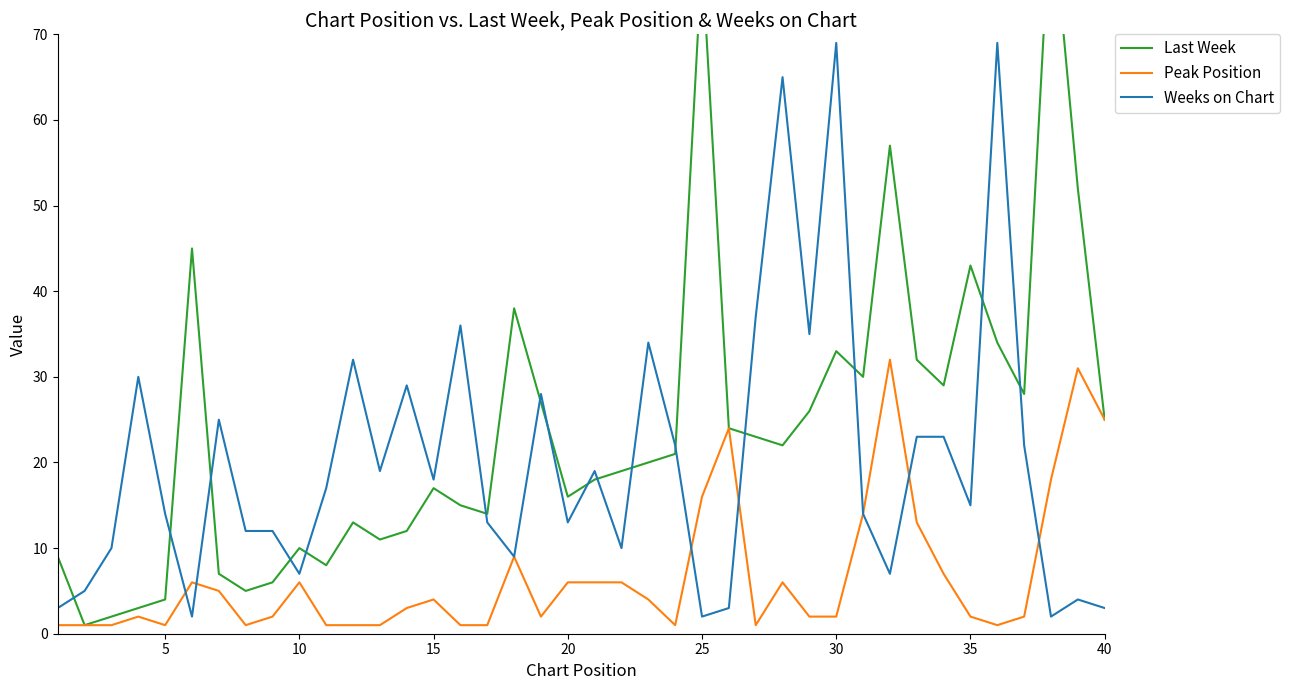

Is it true that Weeks on Chart equals 7 at 10?

True